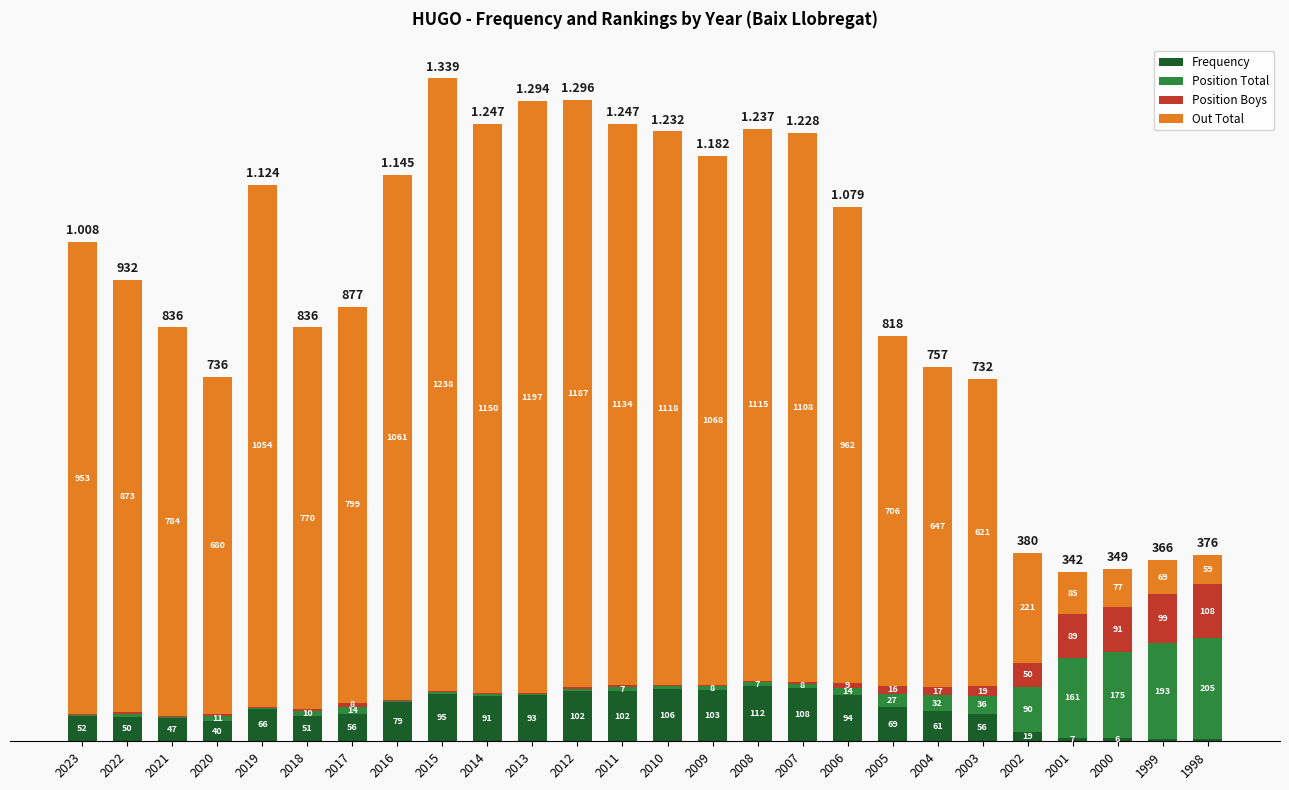

What are all the series names shown in the legend?

Frequency, Position Total, Position Boys, Out Total